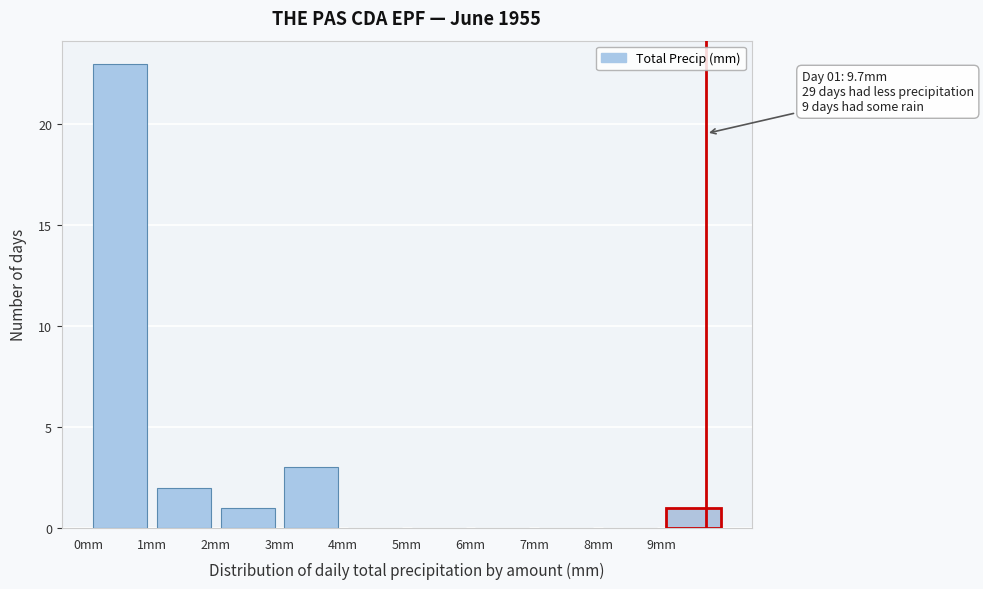

Over which range of the x-axis is the bar tallest?

0 to 1